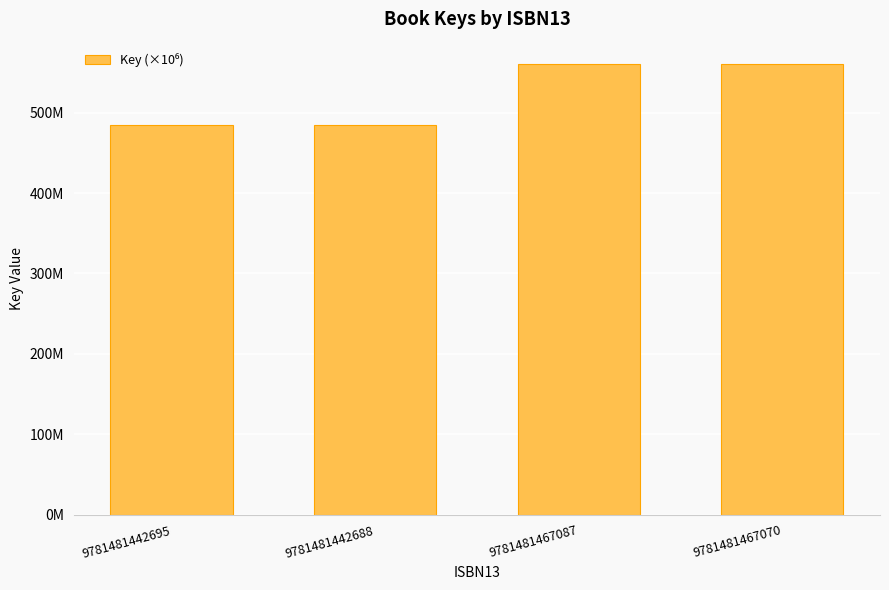

Reading left to right, what are all the values shown in this chart?

484.7	484.7	560.3	560.3